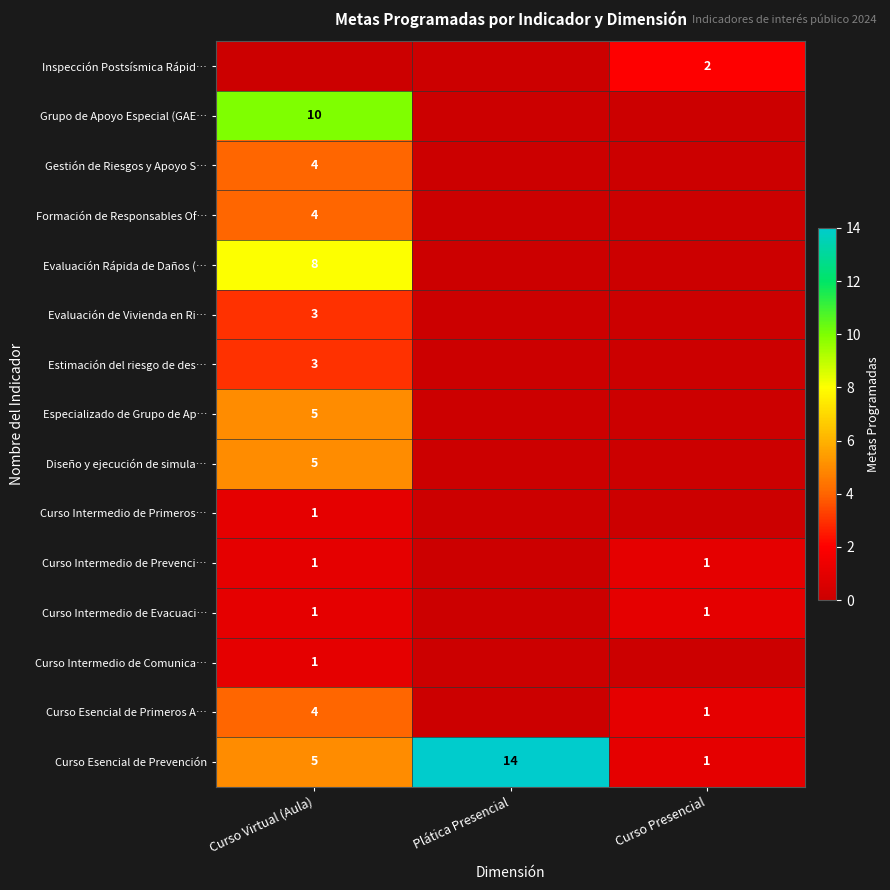

Rank the categories by Curso Esencial de Prevención value from highest to lowest.

Plática Presencial, Curso Virtual (Aula), Curso Presencial